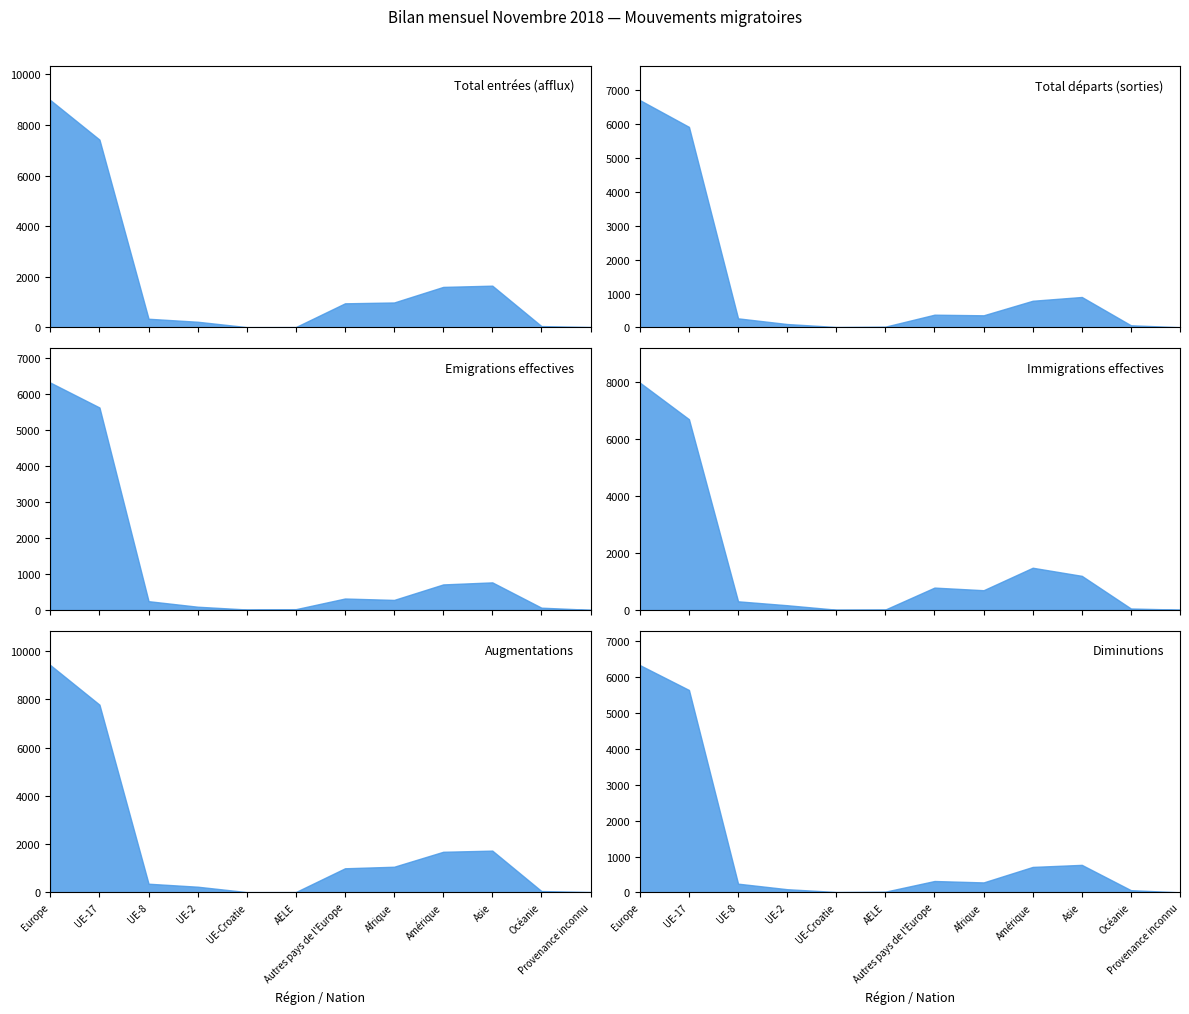

True or false: Augmentations and Total entrées (afflux) intersect in this chart.

False